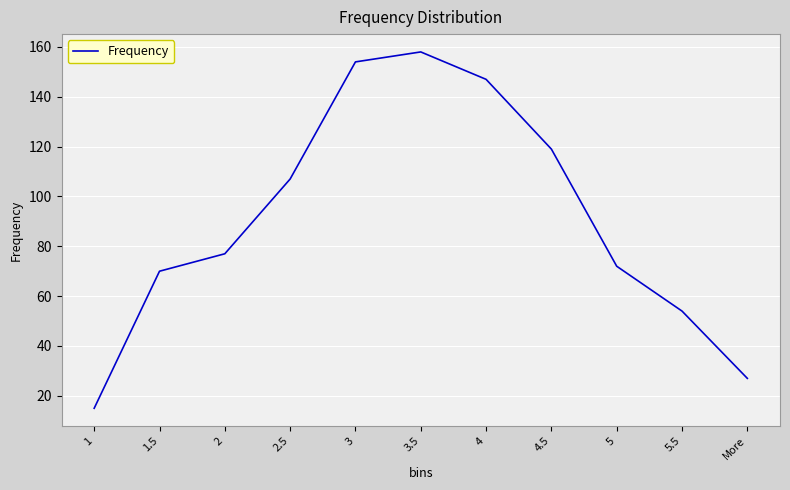

What is the approximate value at 1.5, to the nearest 10?

70